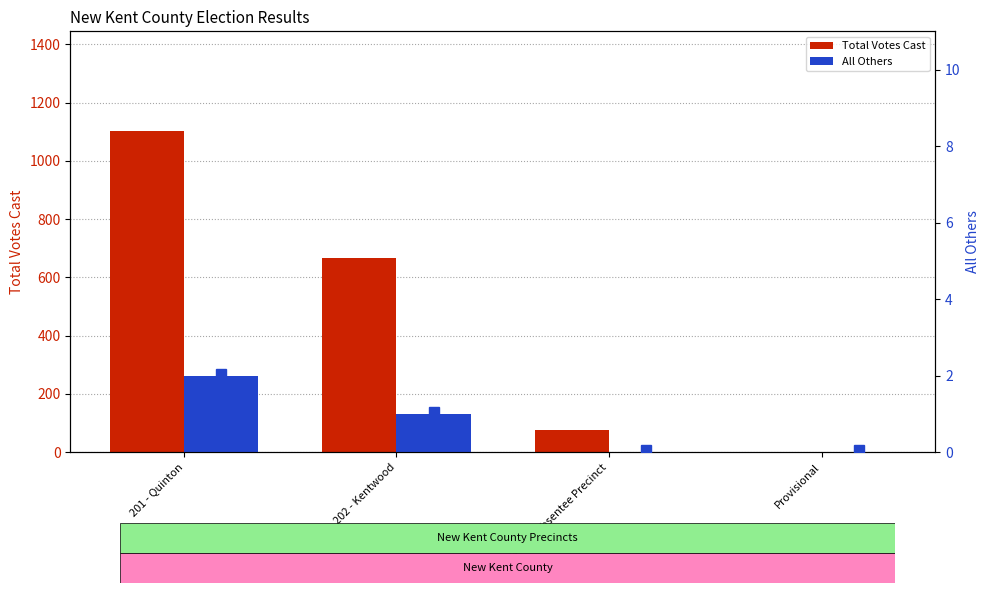

Is it true that All Others equals 0 at Provisional?

True